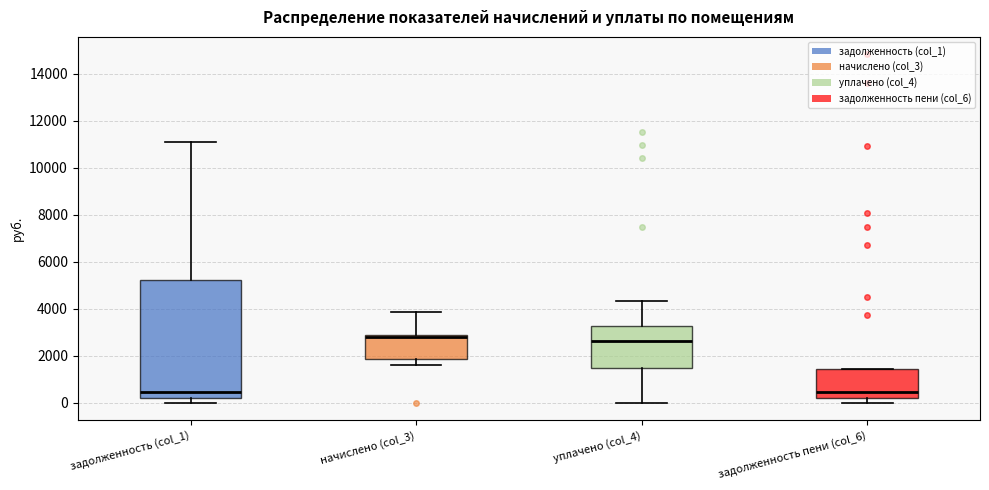

Where does the lower whisker of the box for начислено (col_3) end on the y-axis? The values are not printed on the chart, so give them approximately, as read against the axis.

1600